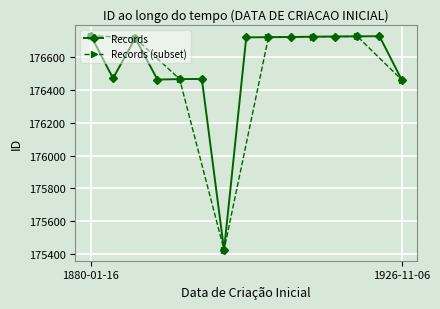

What is the average value?

176553